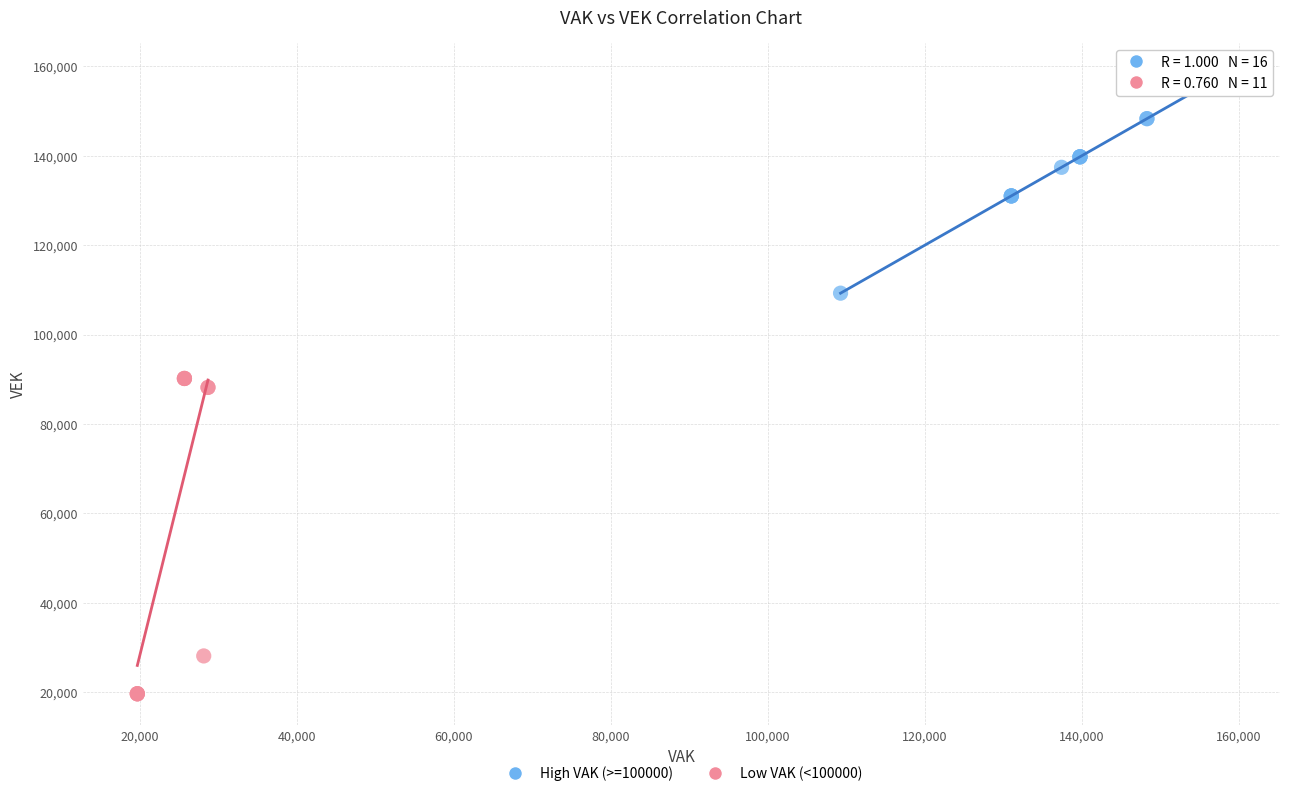

Which series reaches the maximum Y coordinate?

High VAK (>=100000)